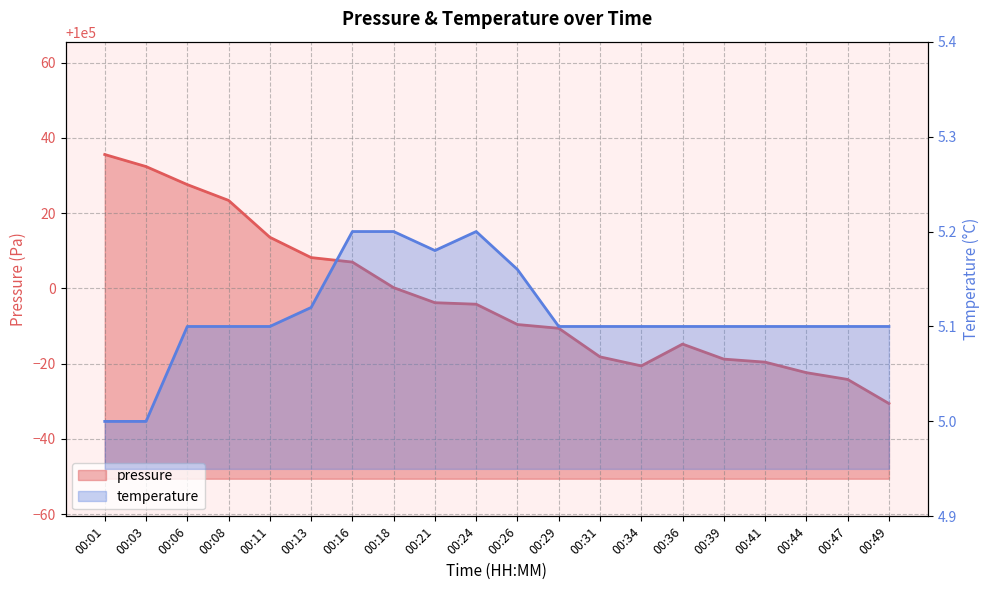

Is it true that temperature equals 5.2 at 00:18?

True